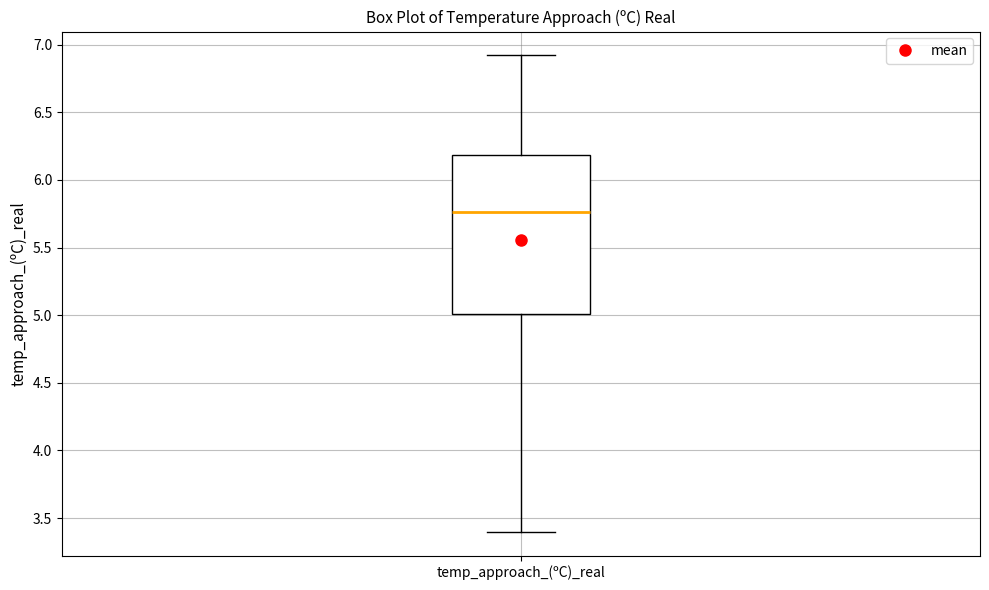

Where does the upper whisker of the box for temp_approach_(ºC)_real end on the y-axis? The values are not printed on the chart, so give them approximately, as read against the axis.

6.90